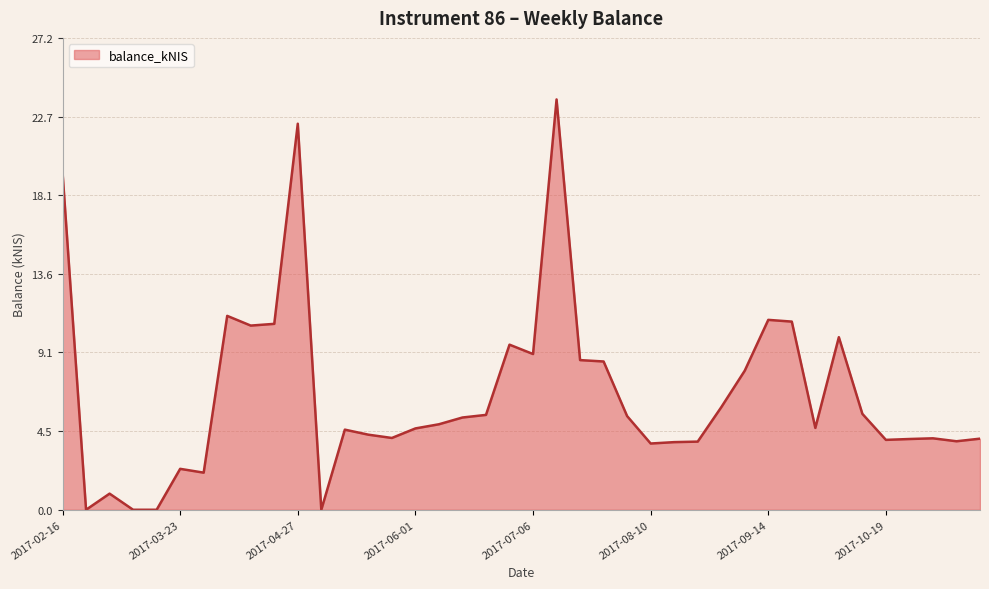

True or false: the data has more than 2 interior local peaks.

True